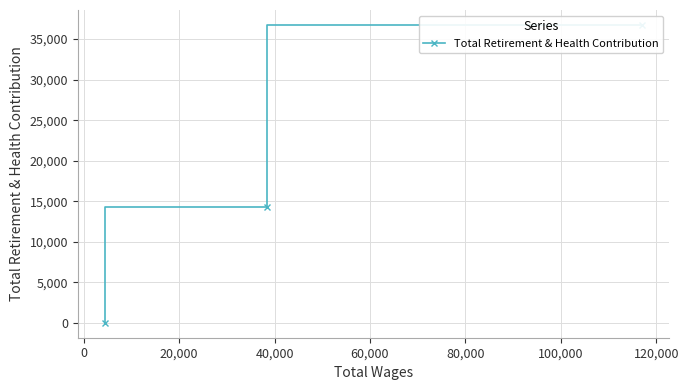

What is the sum of all values?

51022